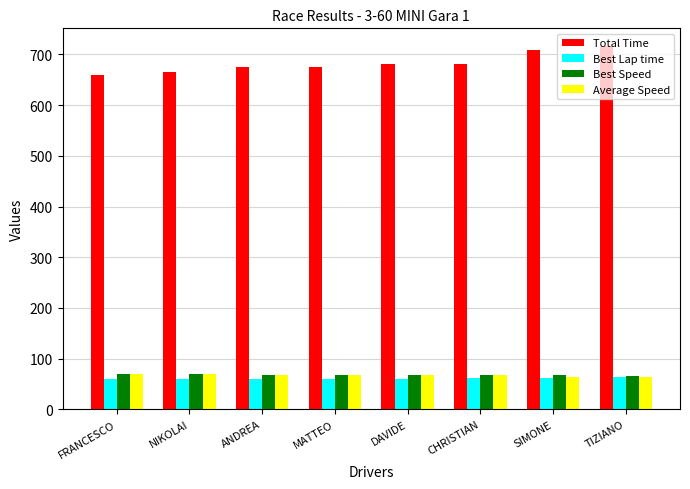

What is the average value of the Average Speed series?

67.3